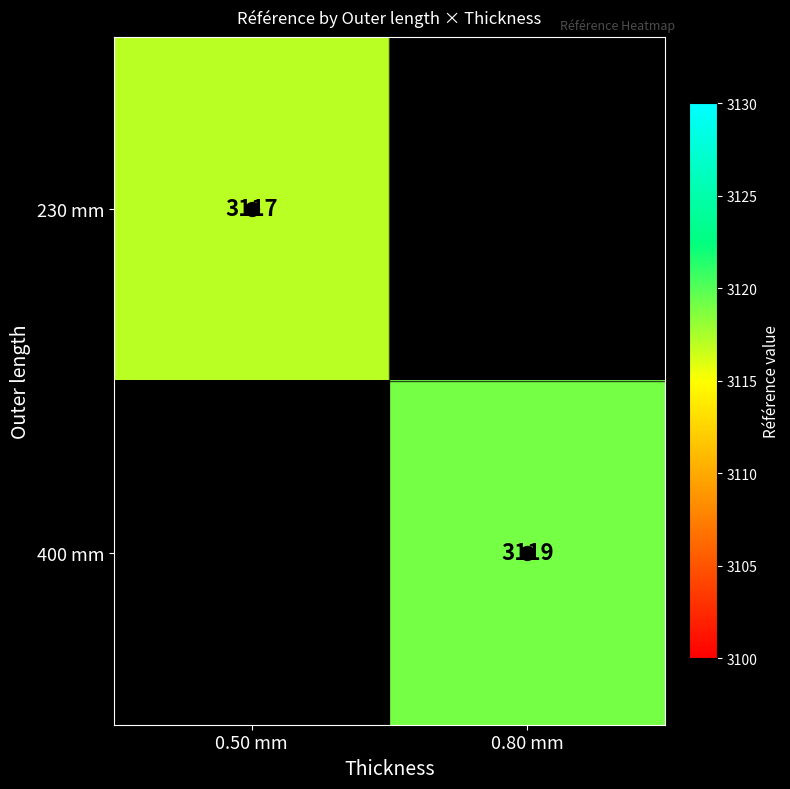

What is the total value across all series at 0.50 mm?

3117